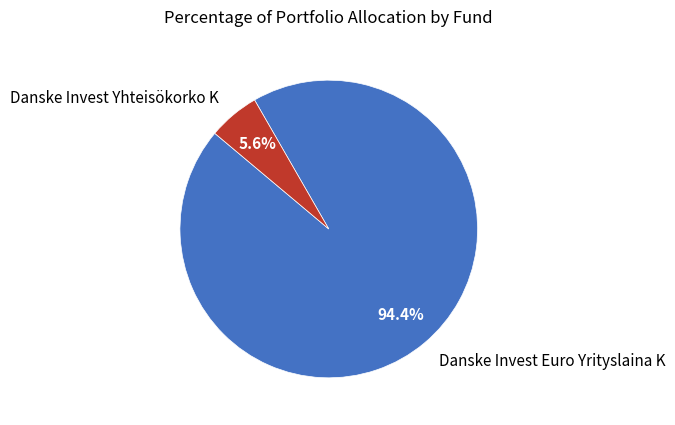

Which category accounts for the majority?

Danske Invest Euro Yrityslaina K